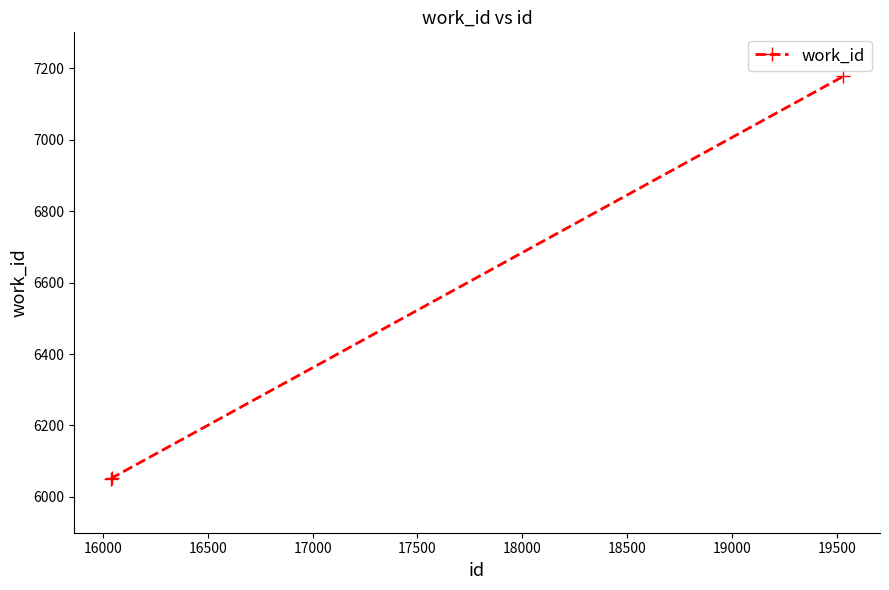

What is the maximum value shown in the chart?

7177